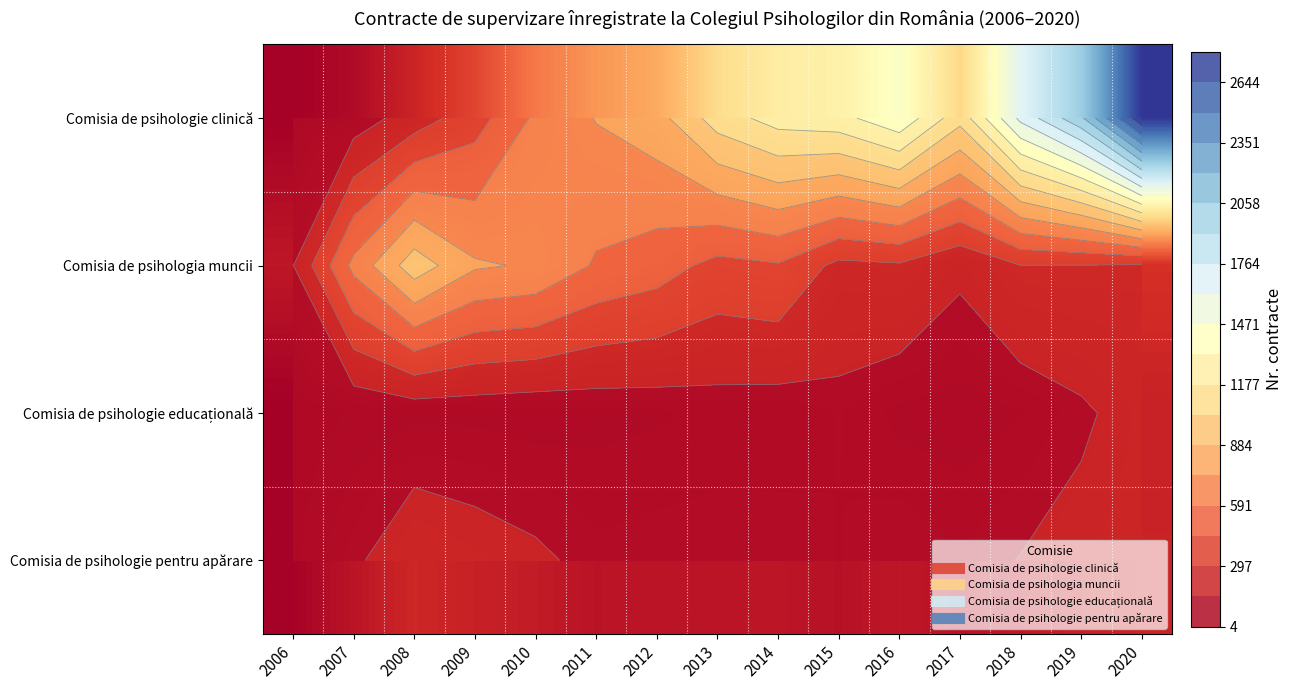

List the series in order of their peak value, highest first.

Comisia de psihologie clinică, Comisia de psihologia muncii, Comisia de psihologie pentru apărare, Comisia de psihologie educațională